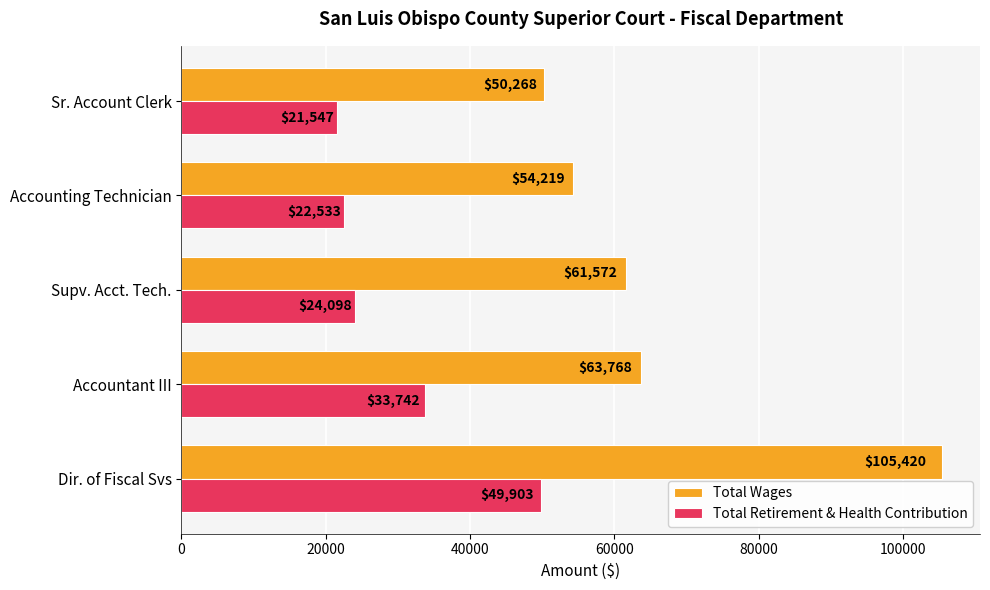

What is the maximum value for Total Wages?

105420.0